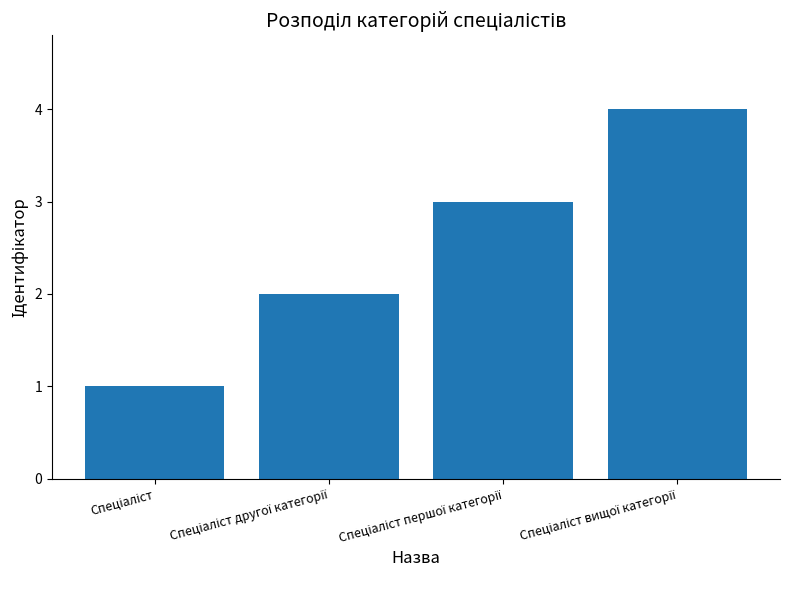

What is the difference between the maximum and minimum values?

3